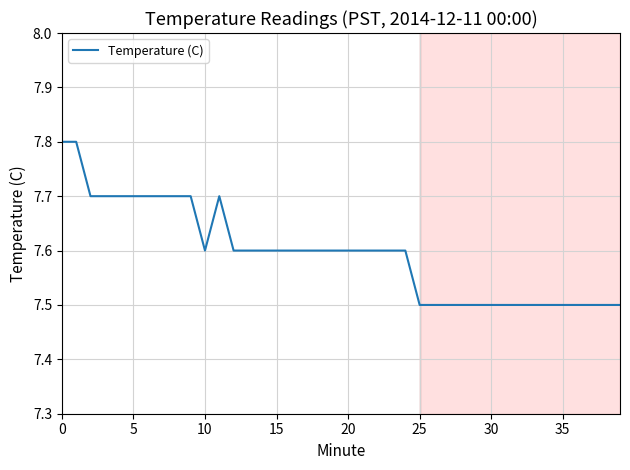

Count the values in the range 7 to 8.

40